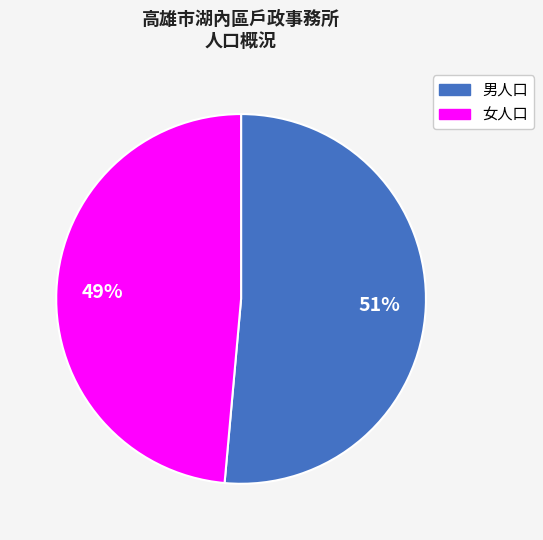

To the nearest percent, what is the combined percentage of 女人口 and 男人口?

100%